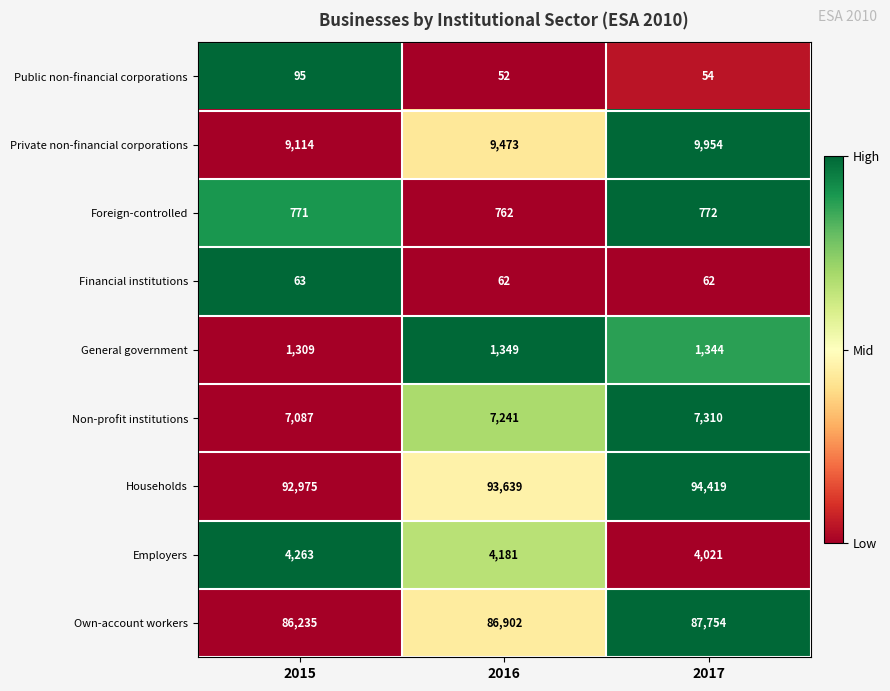

What is the sum of the Households values at 2015 and 2016?

186614